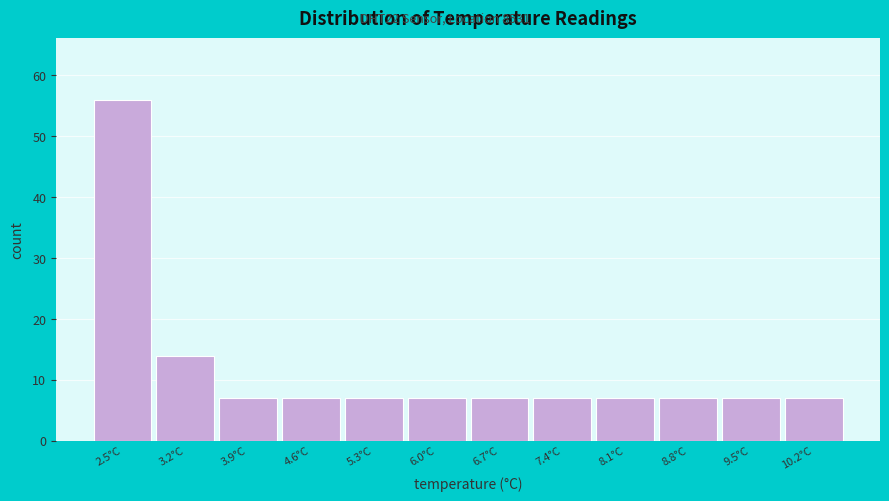

What is the height of the bar covering 7.0 to 7.7 on the x-axis? Neither the bar edges nor the heights are printed on the chart, so give them approximately, as read against the axes.

7